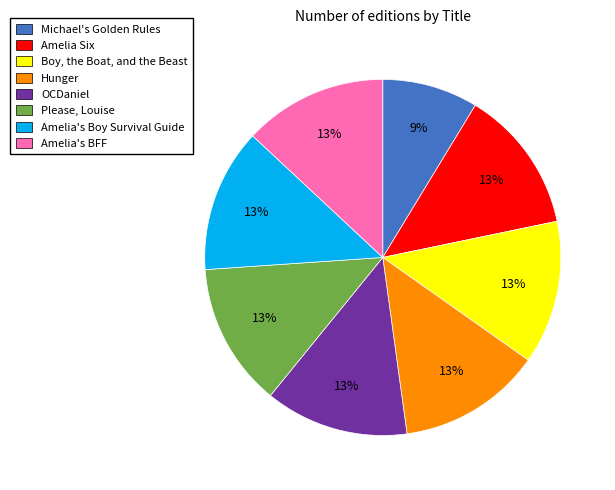

Is there a majority slice in this chart?

No